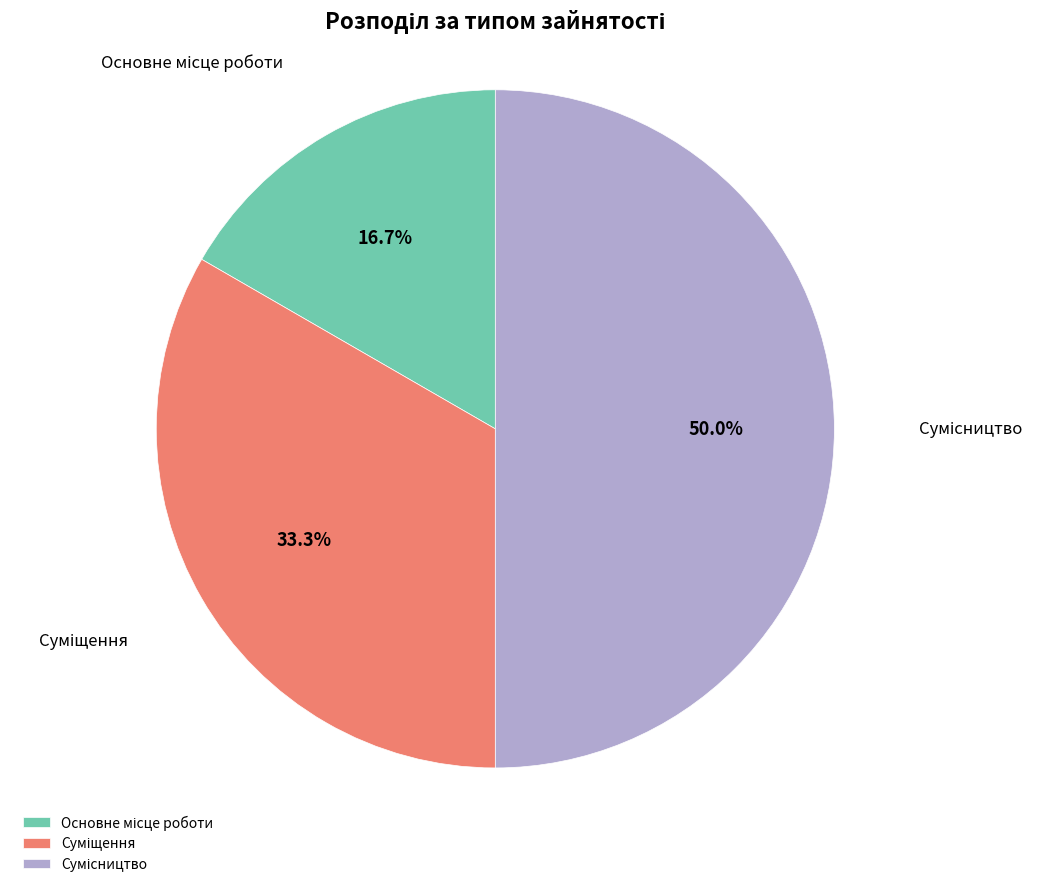

To the nearest percent, what portion does Сумісництво represent?

50%